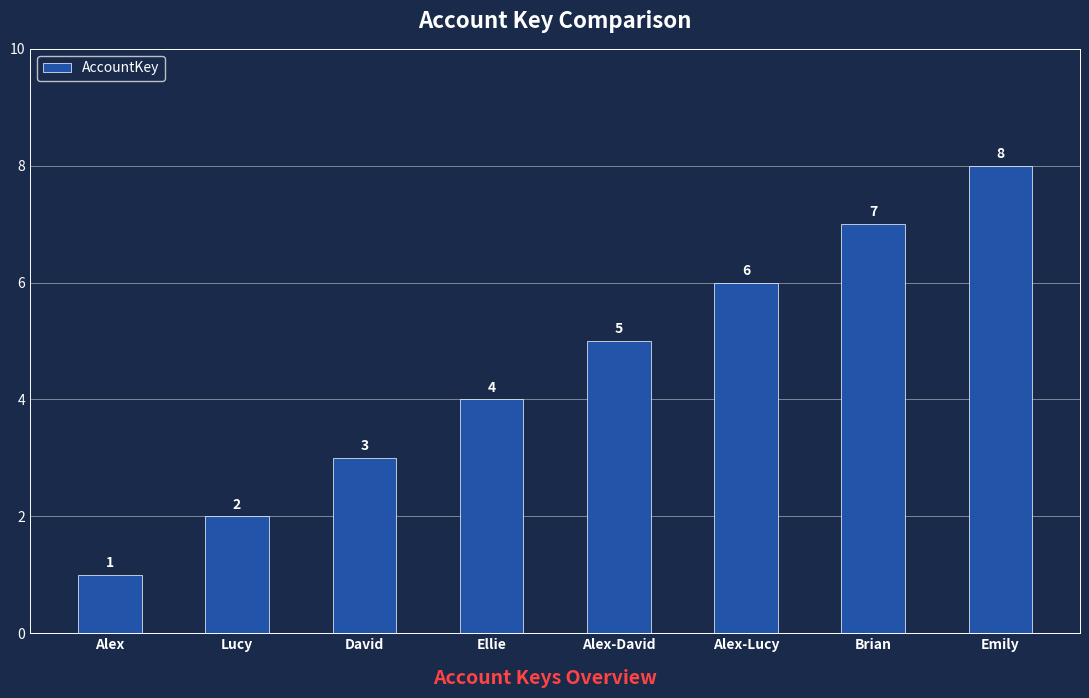

List the labels in order of value, largest first.

Emily, Brian, Alex-Lucy, Alex-David, Ellie, David, Lucy, Alex